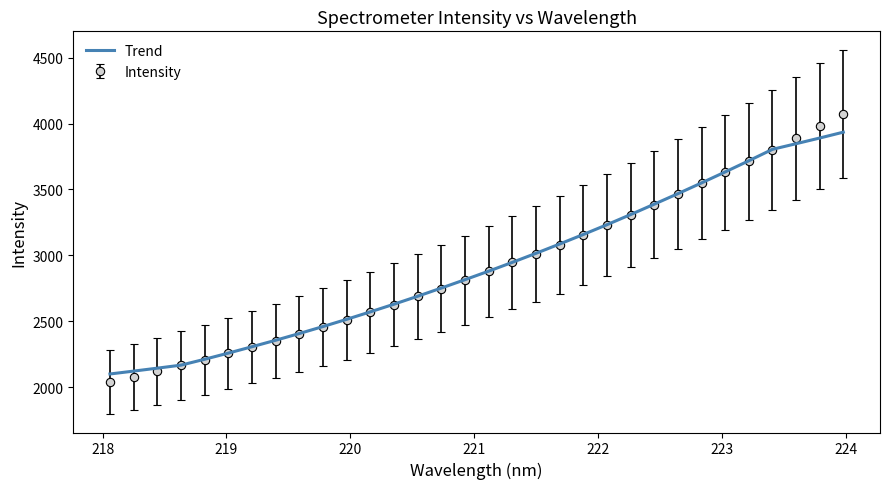

How many distinct data groups are displayed?

2